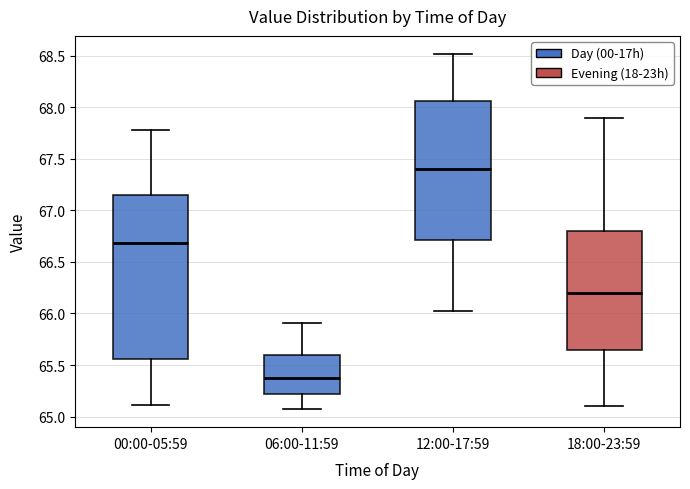

Reading left to right, transcribe this box plot: for each box, give where its median line is, the range the box spans, and where its two whiskers end, as read against the y-axis. The values are not printed on the chart, so give them approximately, as read against the axis.

00:00-05:59: median 66.70, box 65.55 to 67.15, whiskers 65.10 to 67.80
06:00-11:59: median 65.35, box 65.20 to 65.60, whiskers 65.05 to 65.90
12:00-17:59: median 67.40, box 66.70 to 68.05, whiskers 66.00 to 68.50
18:00-23:59: median 66.20, box 65.65 to 66.80, whiskers 65.10 to 67.90